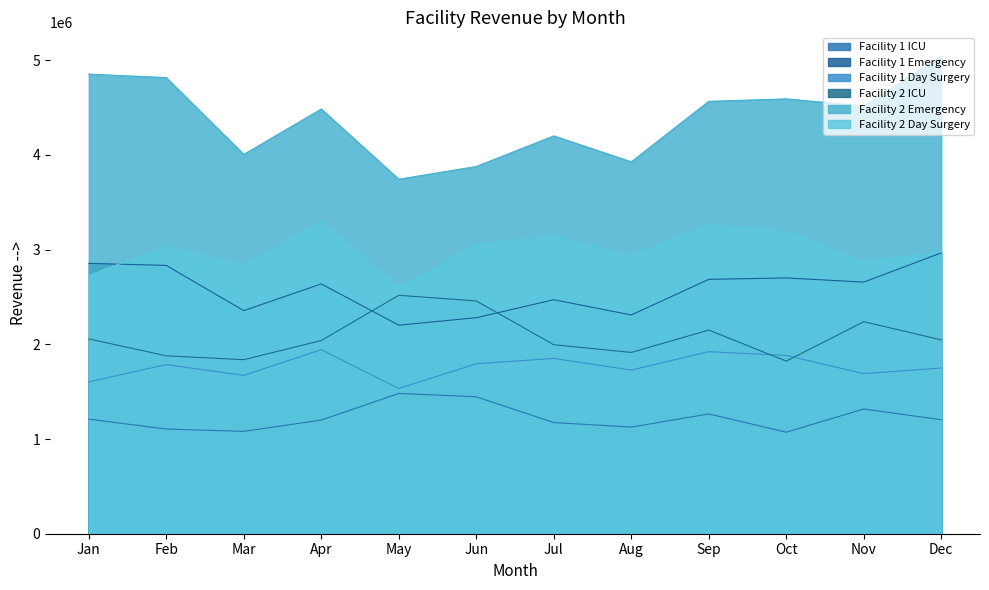

How many data points does each series have?

12